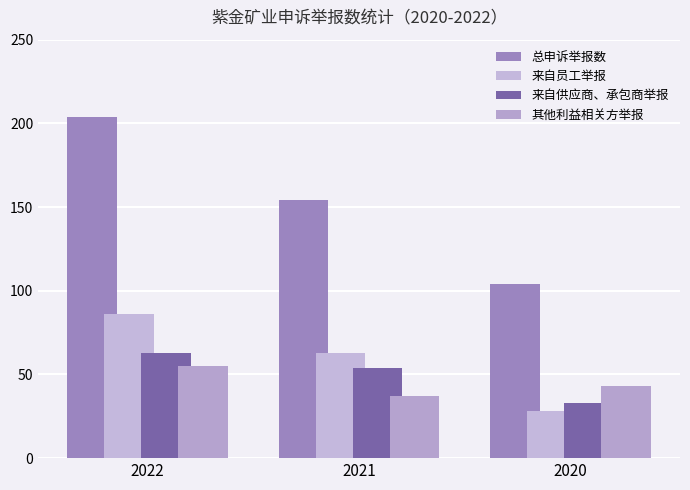

What is the difference between the maximum and minimum values in the 来自供应商、承包商举报 series?

30